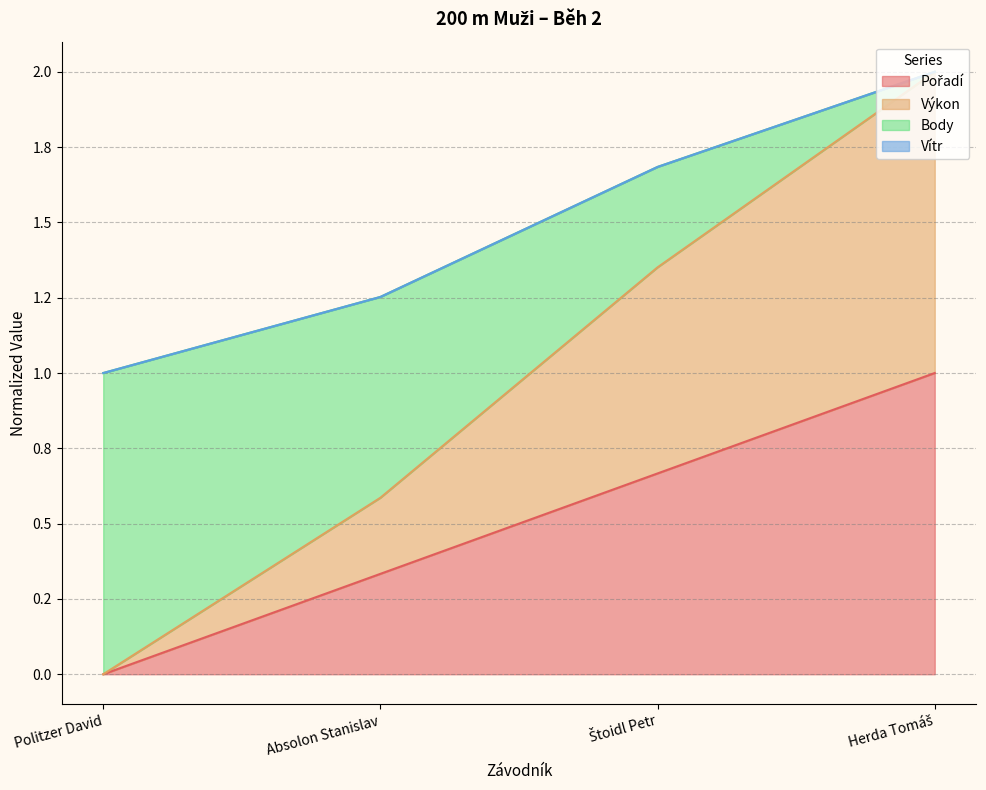

Does the chart display data point markers on the line(s)?

No